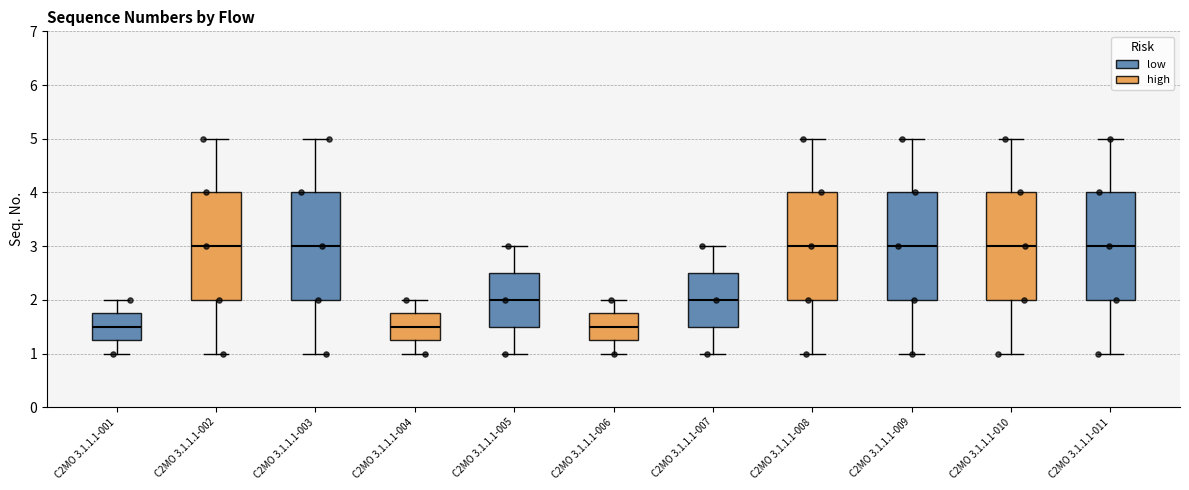

Where does the median line of the box for C2MO 3.1.1.1-004 sit on the y-axis? The values are not printed on the chart, so give them approximately, as read against the axis.

1.5